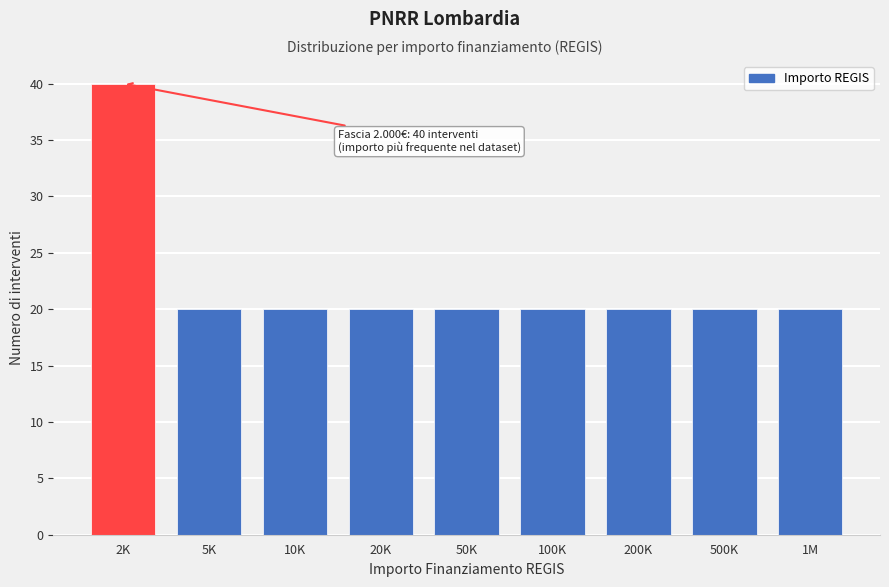

Reading left to right, transcribe all the data shown in this chart.

2K=40	5K=20	10K=20	20K=20	50K=20	100K=20	200K=20	500K=20	1M=20